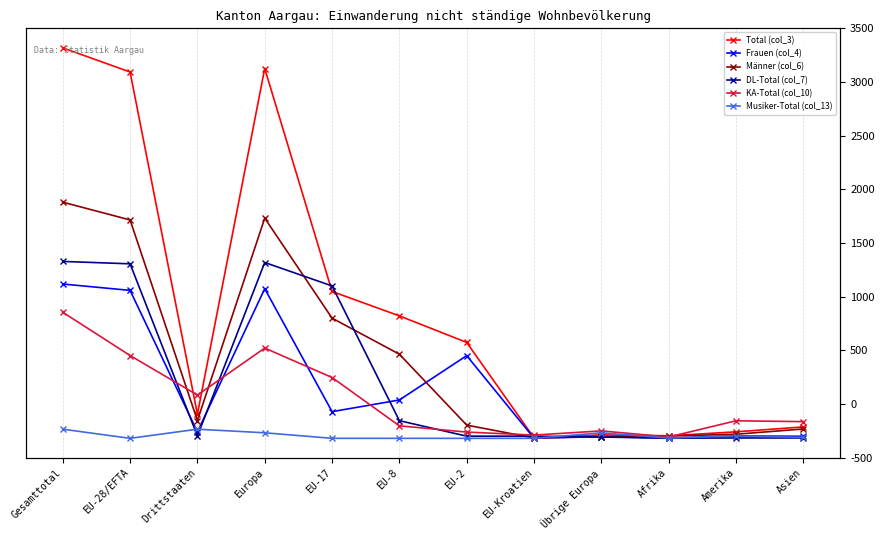

Read the DL-Total (col_7) value at EU-8, to the nearest 50.

150